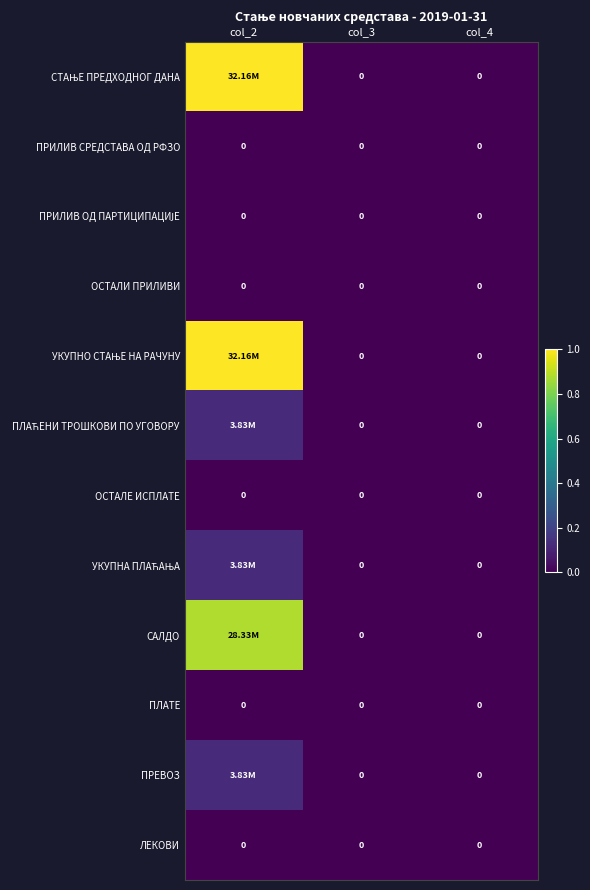

At how many categories does at least one series exceed 0?

1